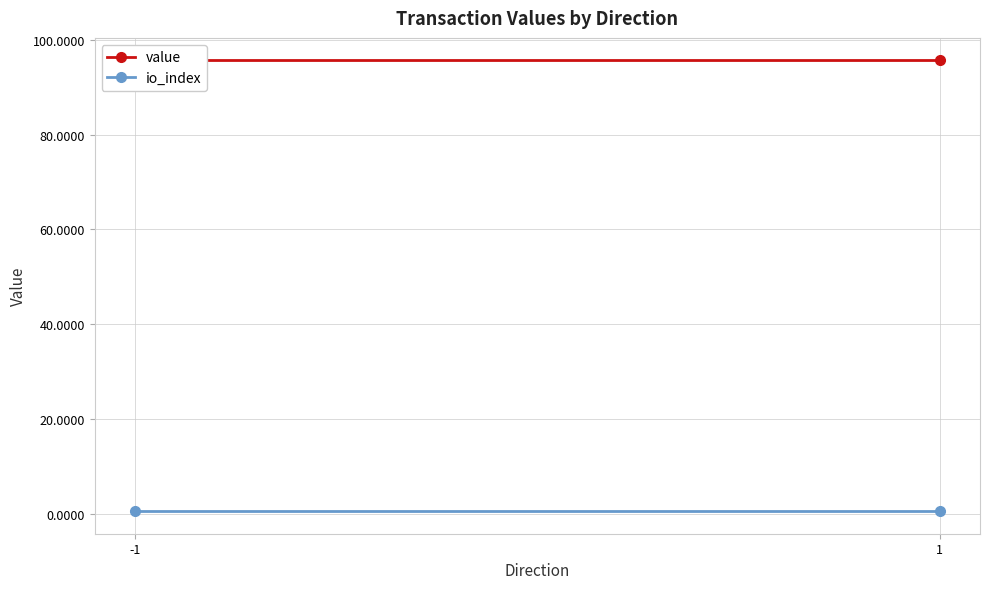

What is the sum of the io_index values at -1 and 1?

1.0